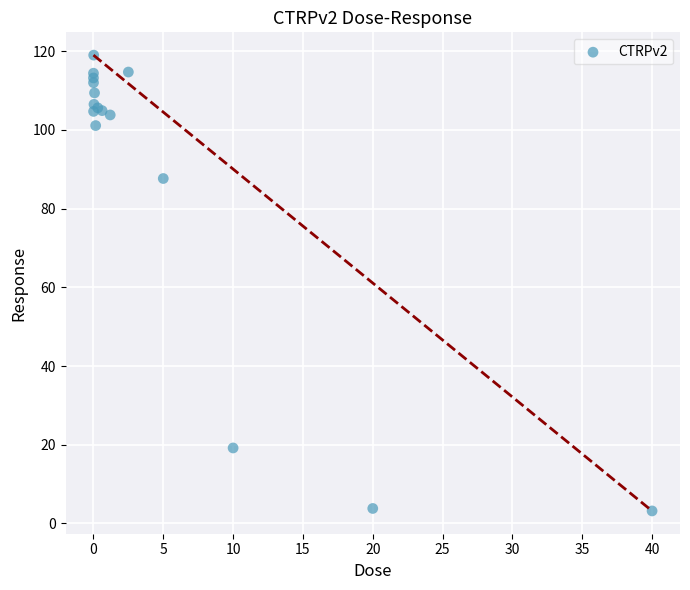

What Y value in the scatter plot is closest to 61?

87.7